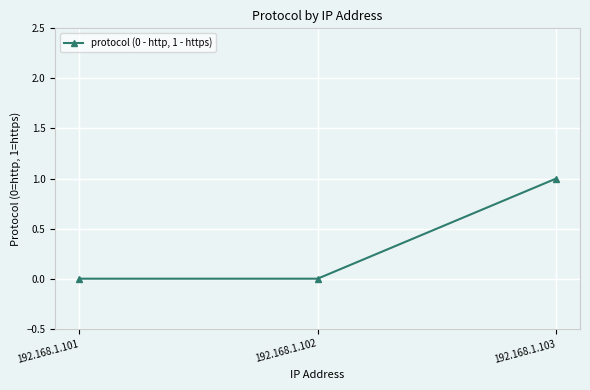

Reading right to left, transcribe all the data shown in this chart.

1	0	0